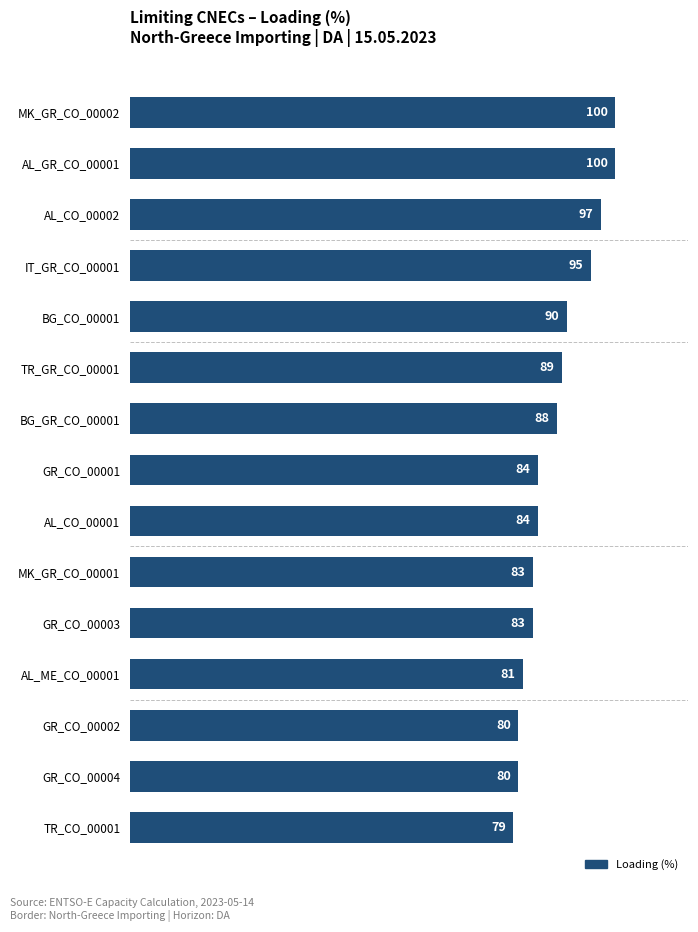

Reading bottom to top, extract all data points from this chart.

TR_CO_00001=79	GR_CO_00004=80	GR_CO_00002=80	AL_ME_CO_00001=81	GR_CO_00003=83	MK_GR_CO_00001=83	AL_CO_00001=84	GR_CO_00001=84	BG_GR_CO_00001=88	TR_GR_CO_00001=89	BG_CO_00001=90	IT_GR_CO_00001=95	AL_CO_00002=97	AL_GR_CO_00001=100	MK_GR_CO_00002=100